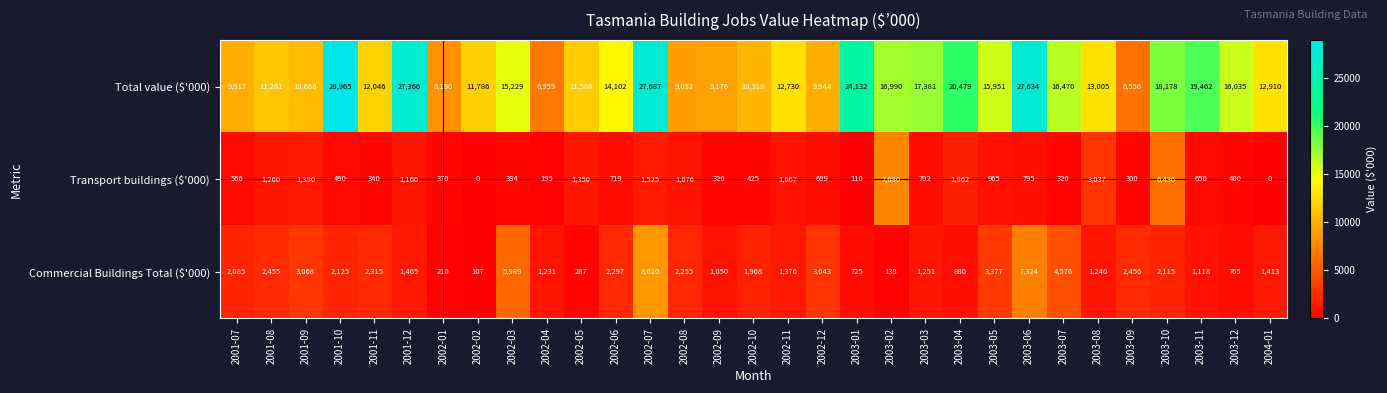

What is the total value across all series at 2002-04?

8385